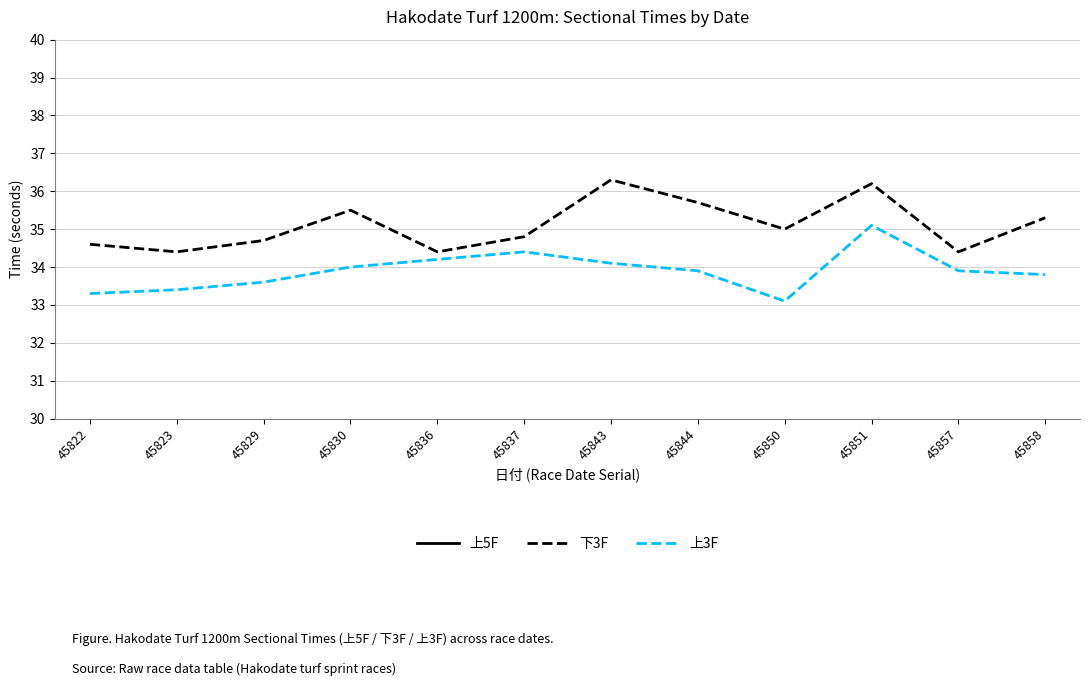

Between 45857 and 45858, which is larger?

45858